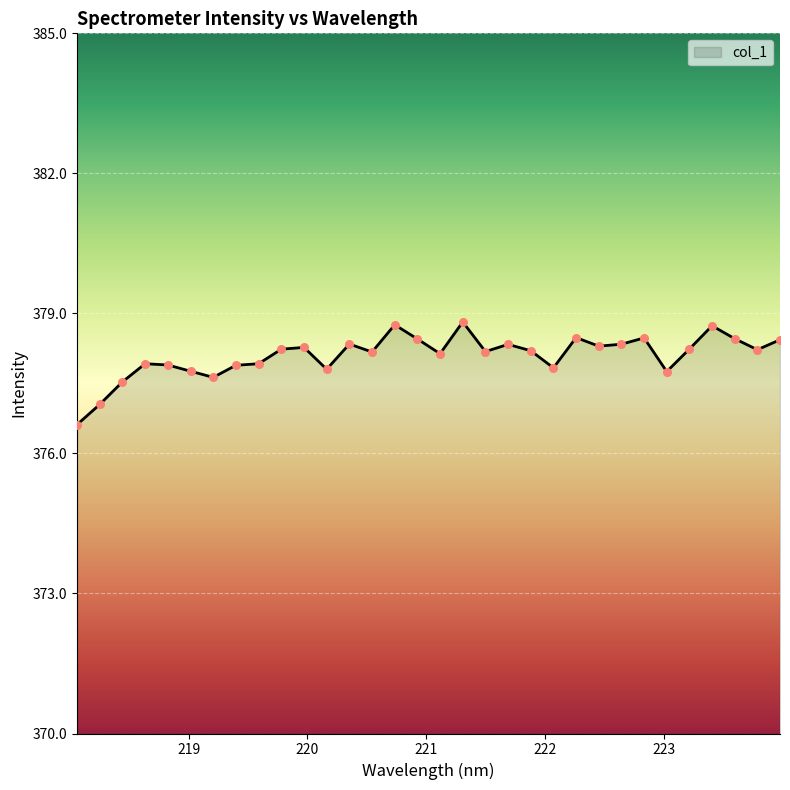

What is the difference between the maximum and minimum values?

2.2